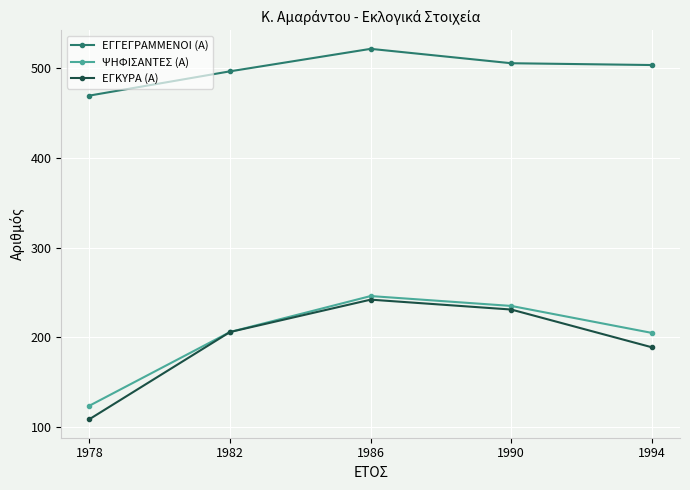

How many distinct data groups are displayed?

3